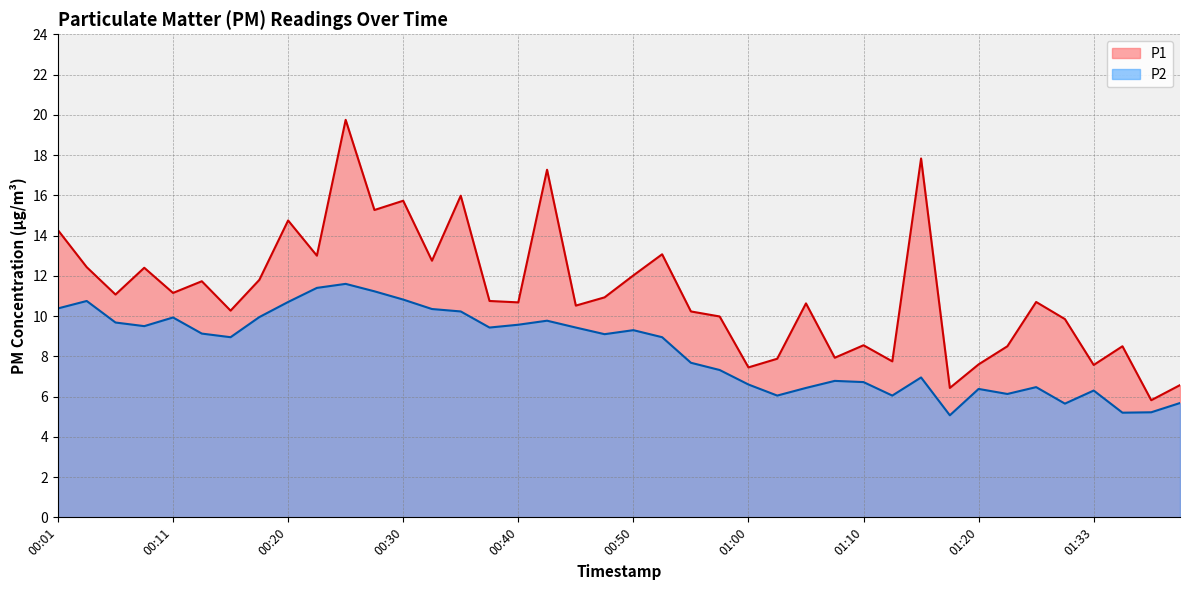

What is the total value across all series at 00:38?

20.2